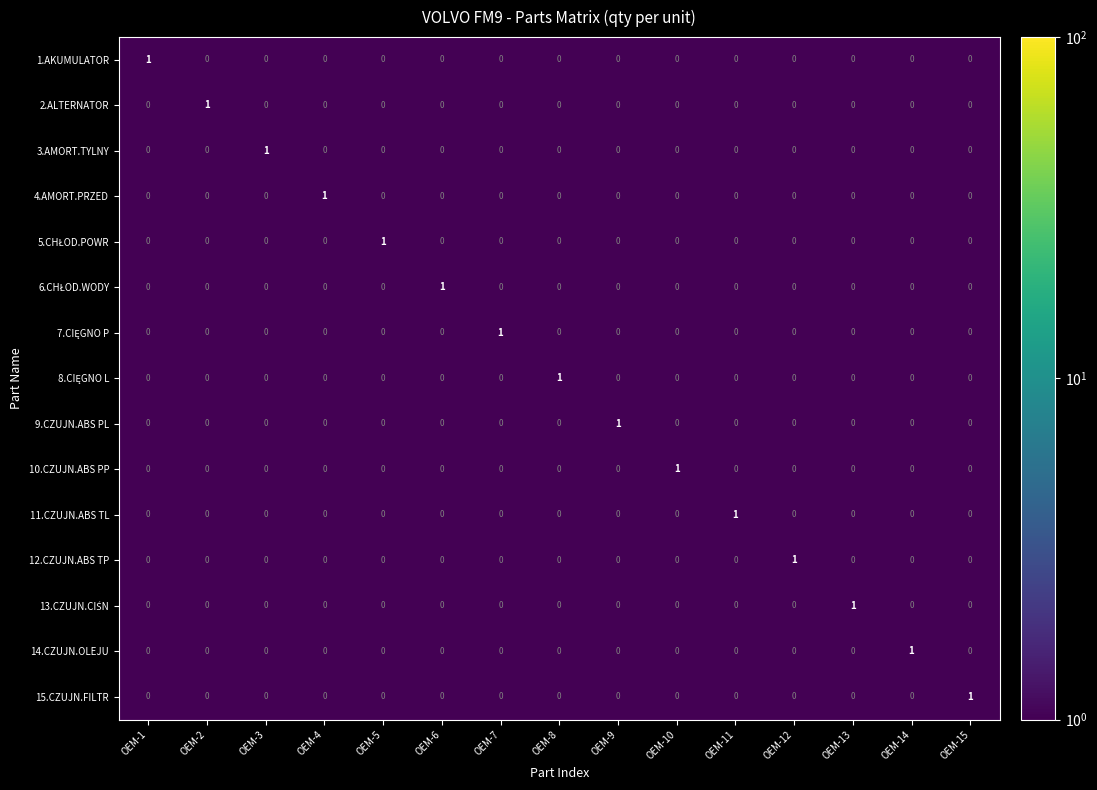

At how many categories does at least one series exceed 0?

15